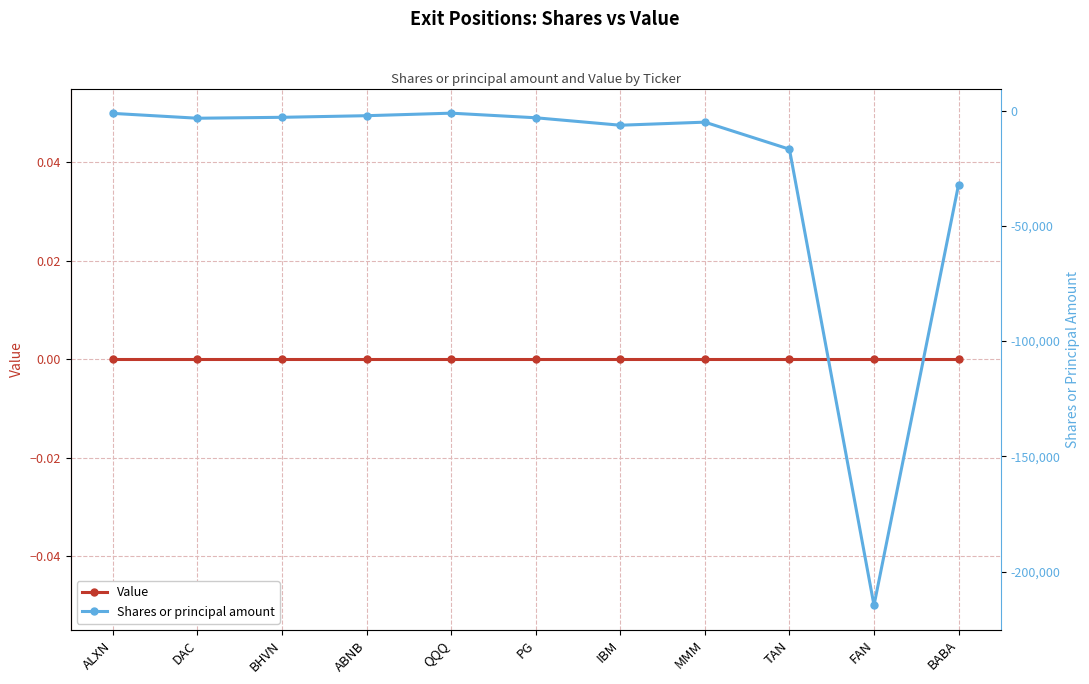

How many data points in Shares or principal amount are above -3300?

5